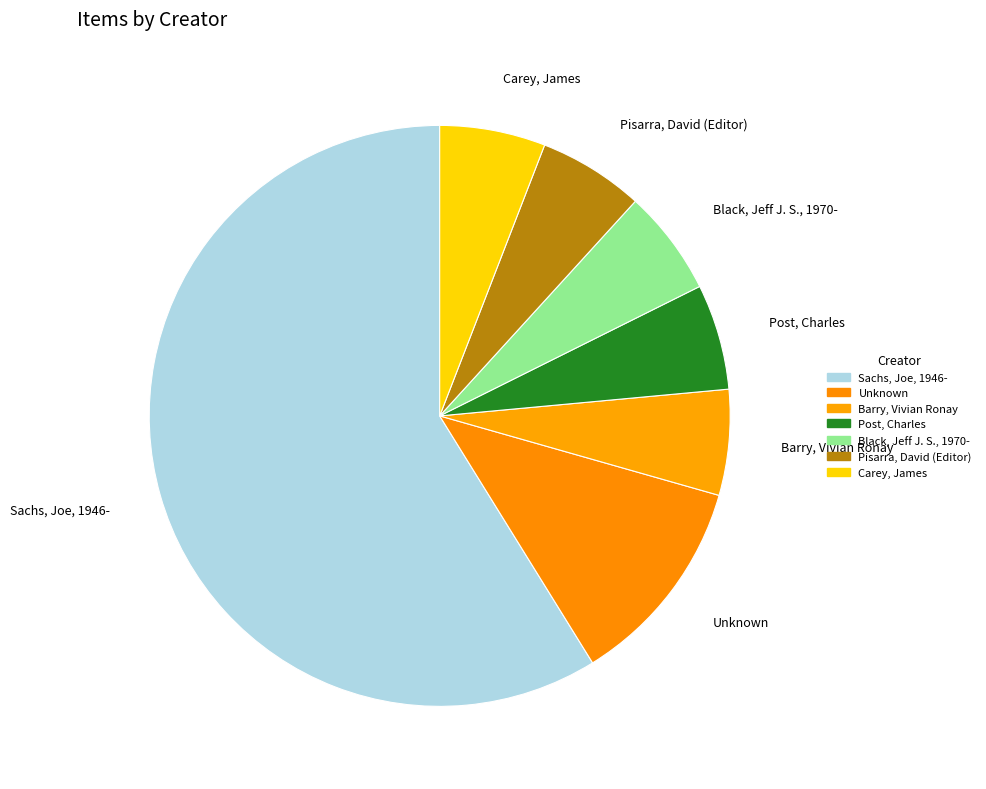

Approximately how many times larger is the value at Pisarra, David (Editor) compared to Post, Charles?

1.0